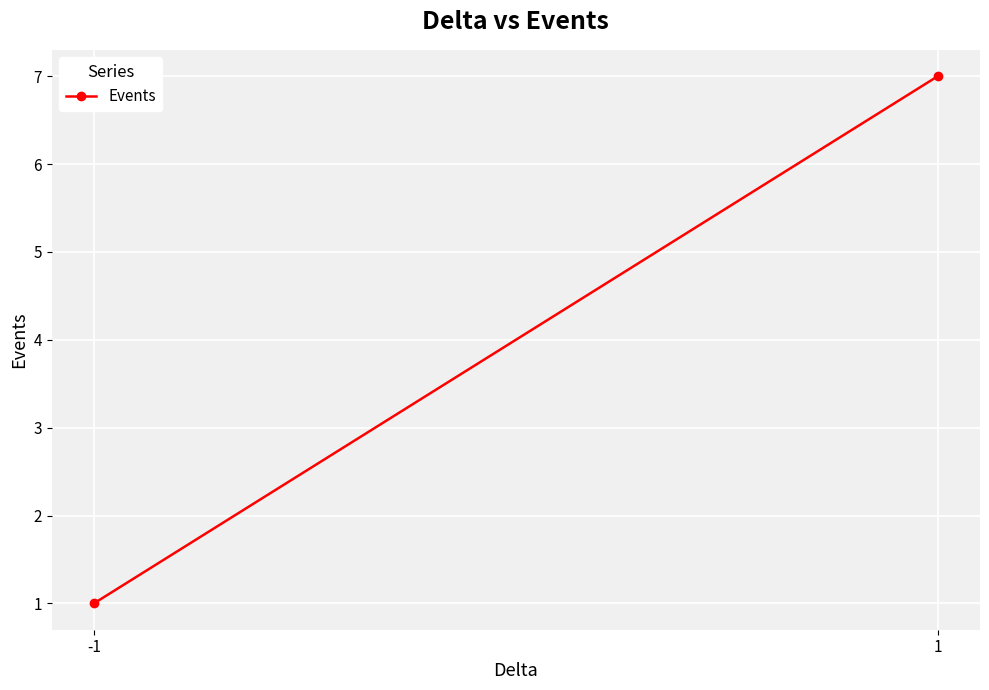

What is the value of the 2nd point from the left?

7